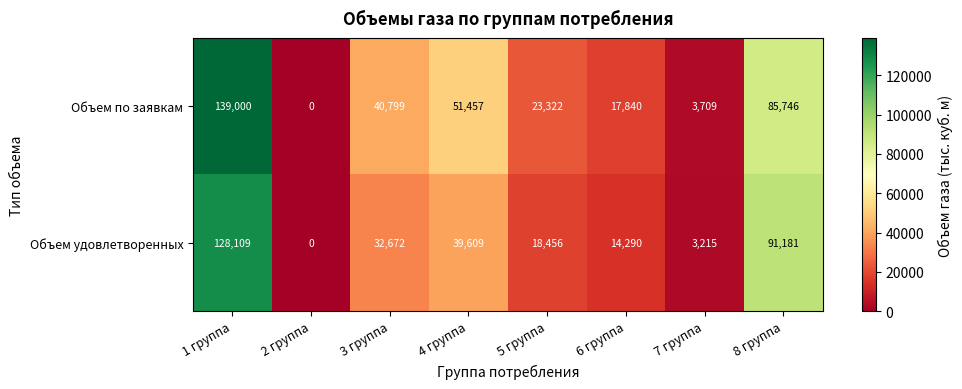

True or false: Объем по заявкам has a value of 3709 at 7 группа.

True